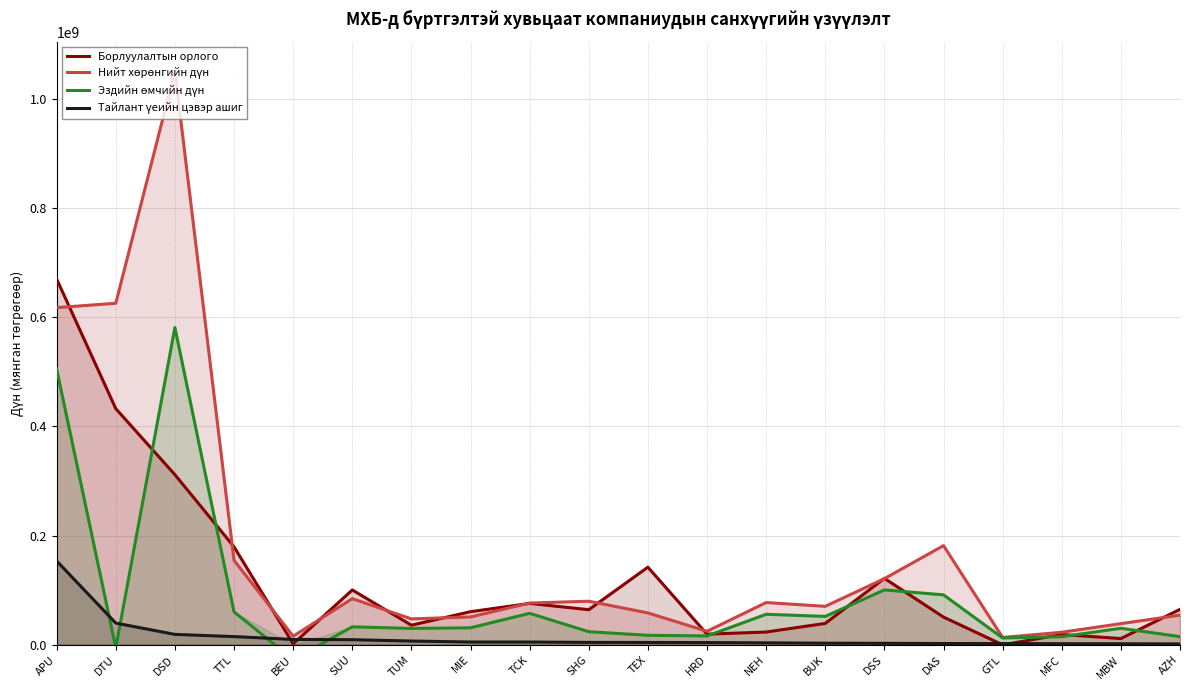

How many values in the Эздийн өмчийн дүн series exceed 31174910?

10